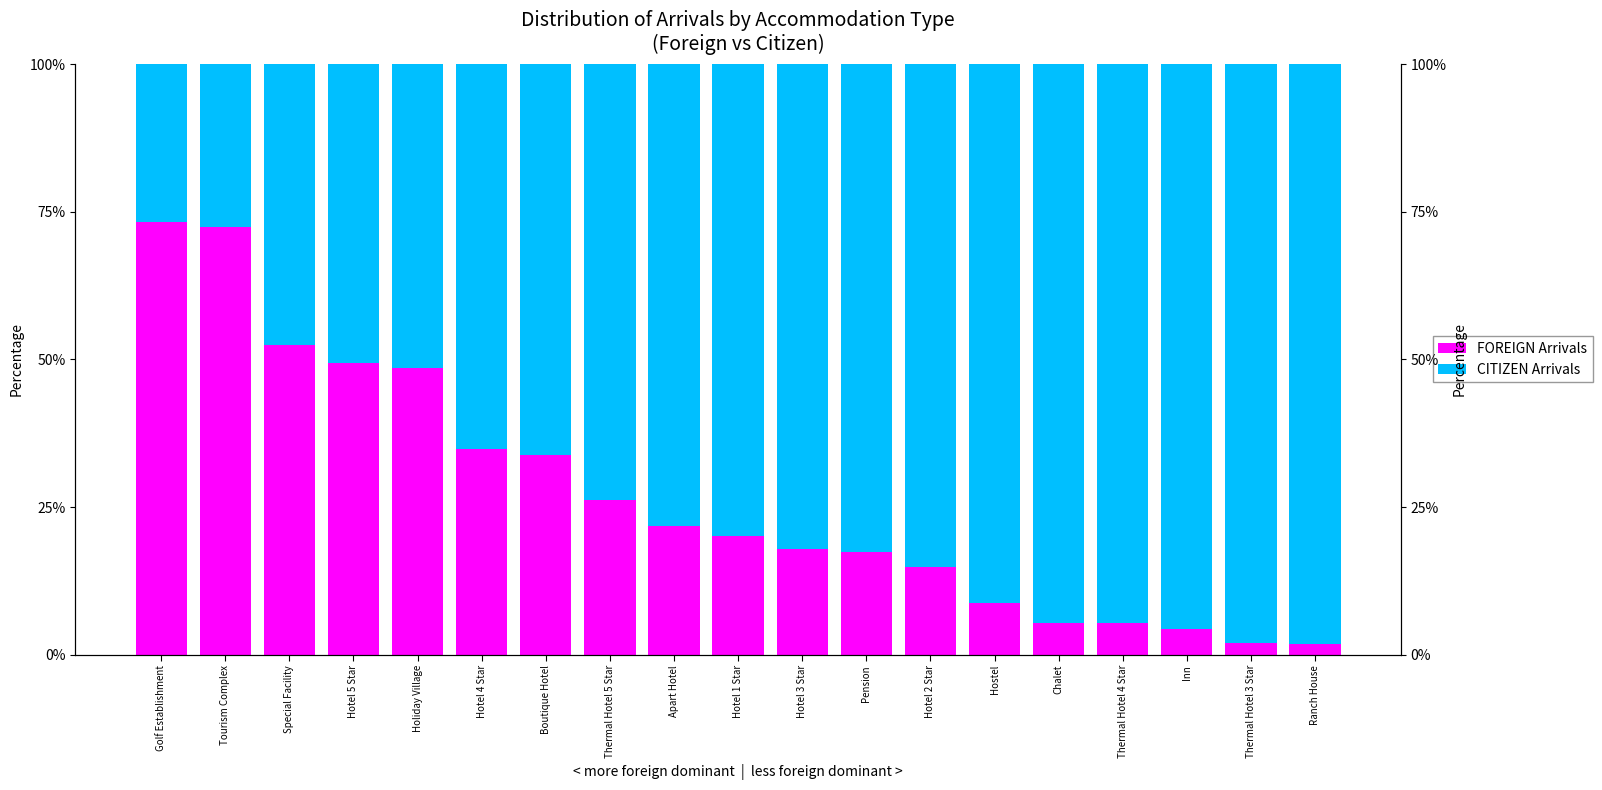

Reading left to right, what are all the values shown in this chart?

FOREIGN Arrivals: 73.2	72.5	52.5	49.3	48.6	34.9	33.8	26.2	21.8	20.0	17.9	17.3	14.8	8.7	5.4	5.4	4.3	1.9	1.7
CITIZEN Arrivals: 26.8	27.5	47.5	50.7	51.4	65.1	66.2	73.8	78.2	80.0	82.1	82.7	85.2	91.3	94.6	94.6	95.7	98.1	98.3